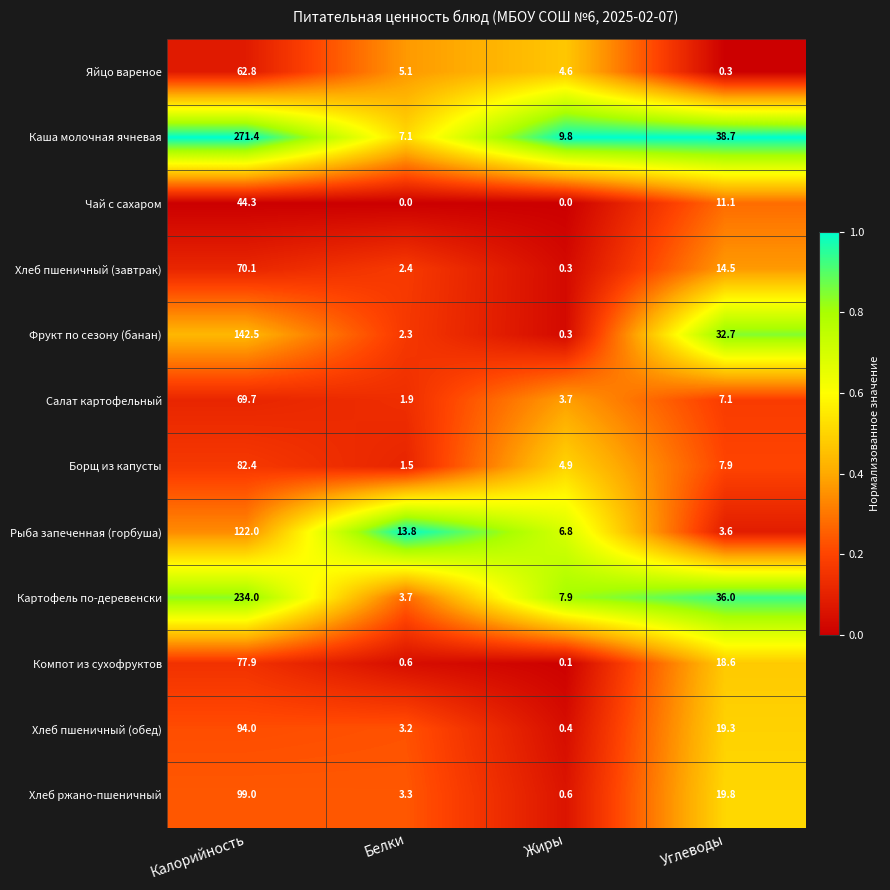

At which category is the sum across all series the highest?

Калорийность